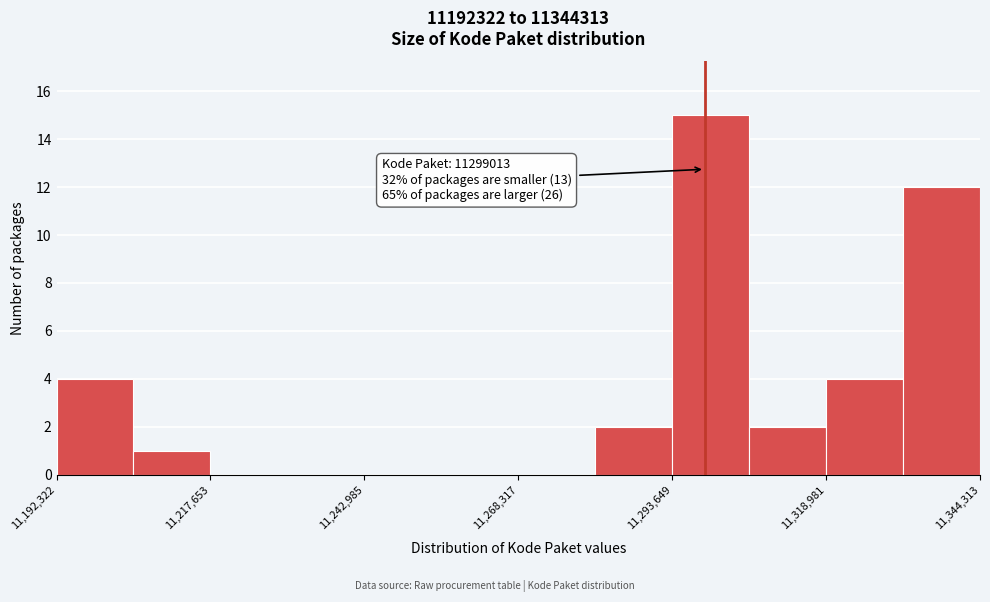

Around what value on the x-axis is the tallest bar? Give the approximate position of its centre, as read against the axis.

11300000